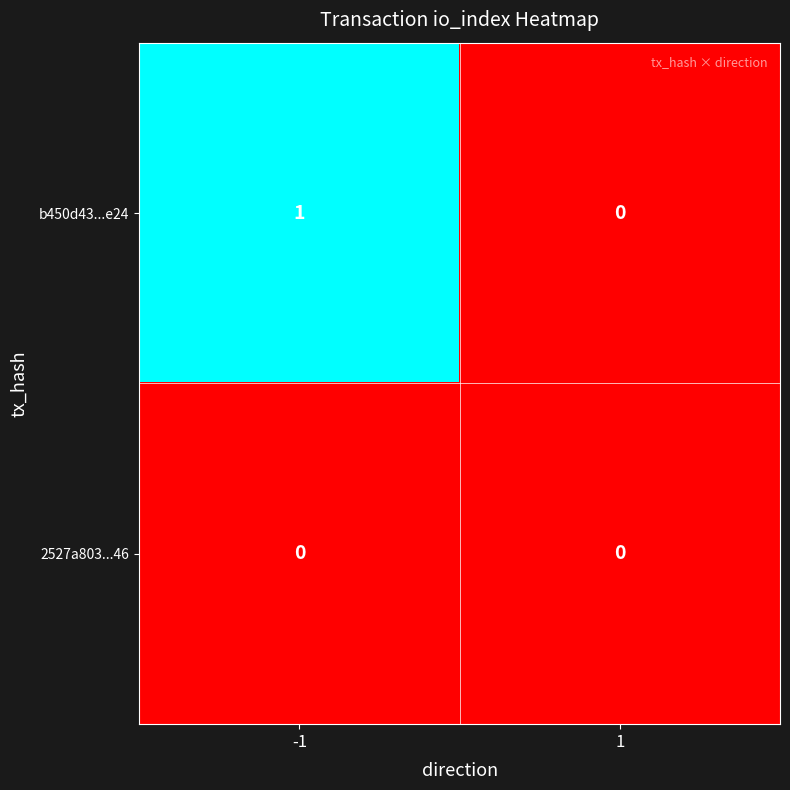

Rank the categories by b450d43...e24 value from highest to lowest.

-1, 1